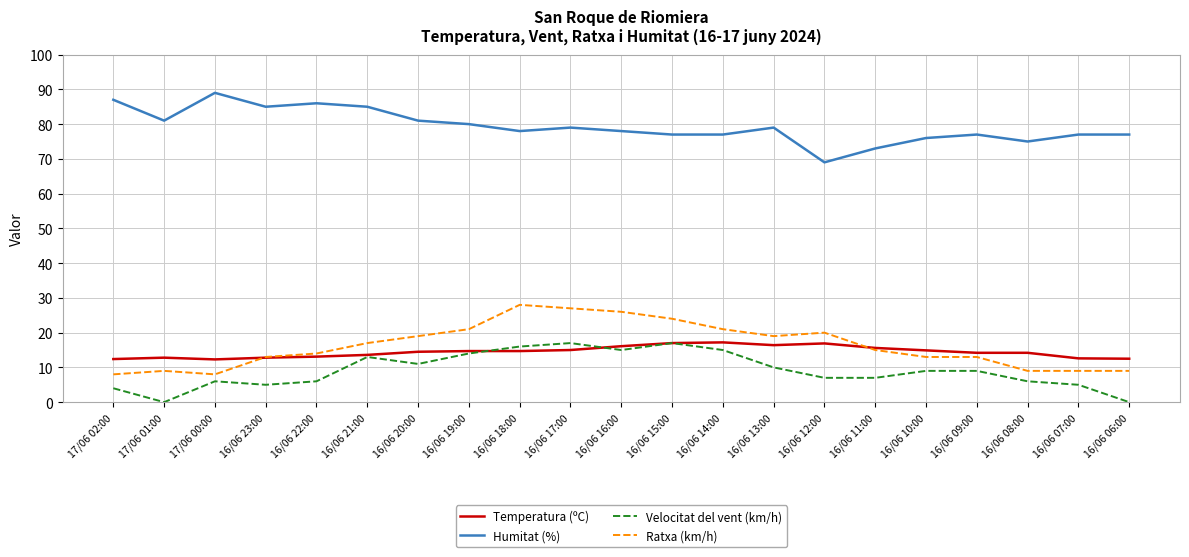

True or false: Temperatura (ºC) and Humitat (%) intersect in this chart.

False